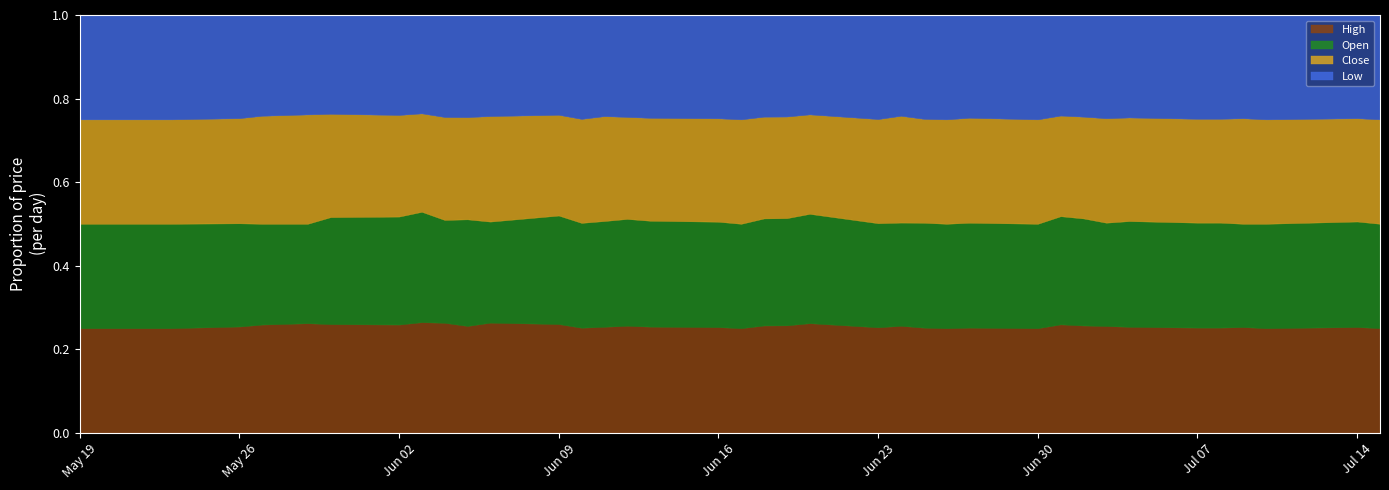

Between 2008-06-18 and 2008-05-29, which is larger?

2008-05-29